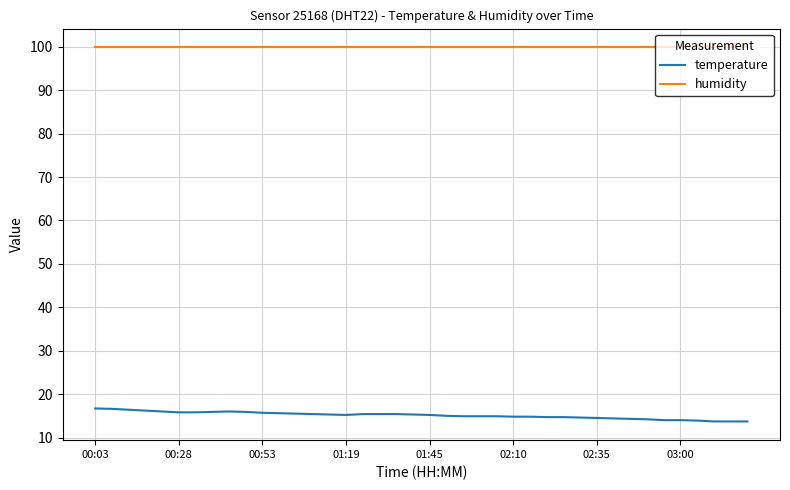

What is the sum of all humidity values?

3996.0